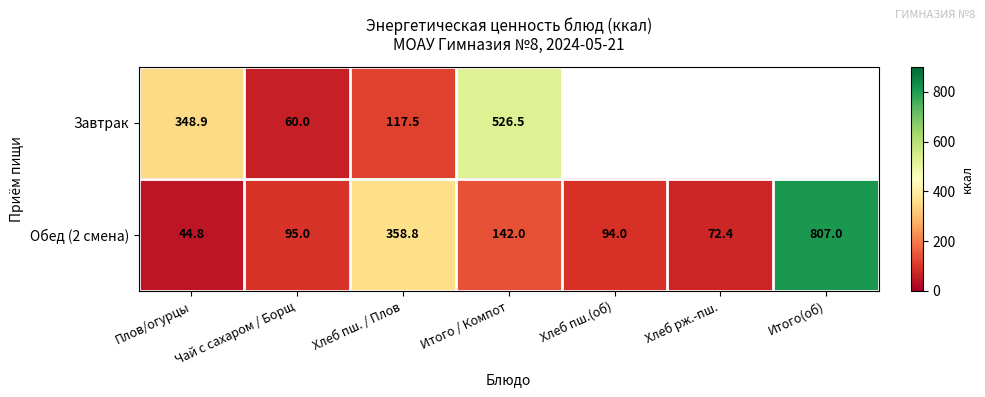

Rank the categories by Обед (2 смена) value from highest to lowest.

Итого(об), Хлеб пш. / Плов, Итого / Компот, Чай с сахаром / Борщ, Хлеб пш.(об), Хлеб рж.-пш., Плов/огурцы